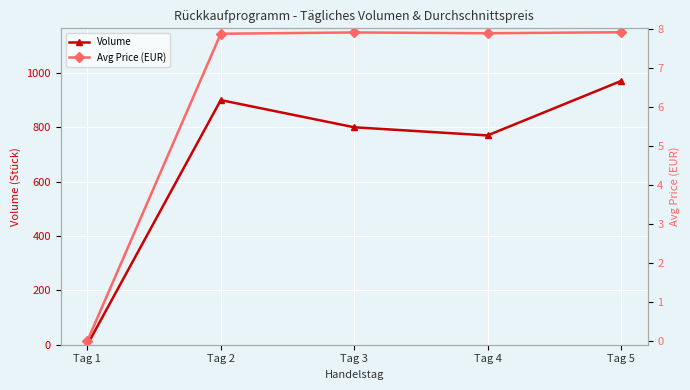

At which label is Volume closest to 485?

Tag 4